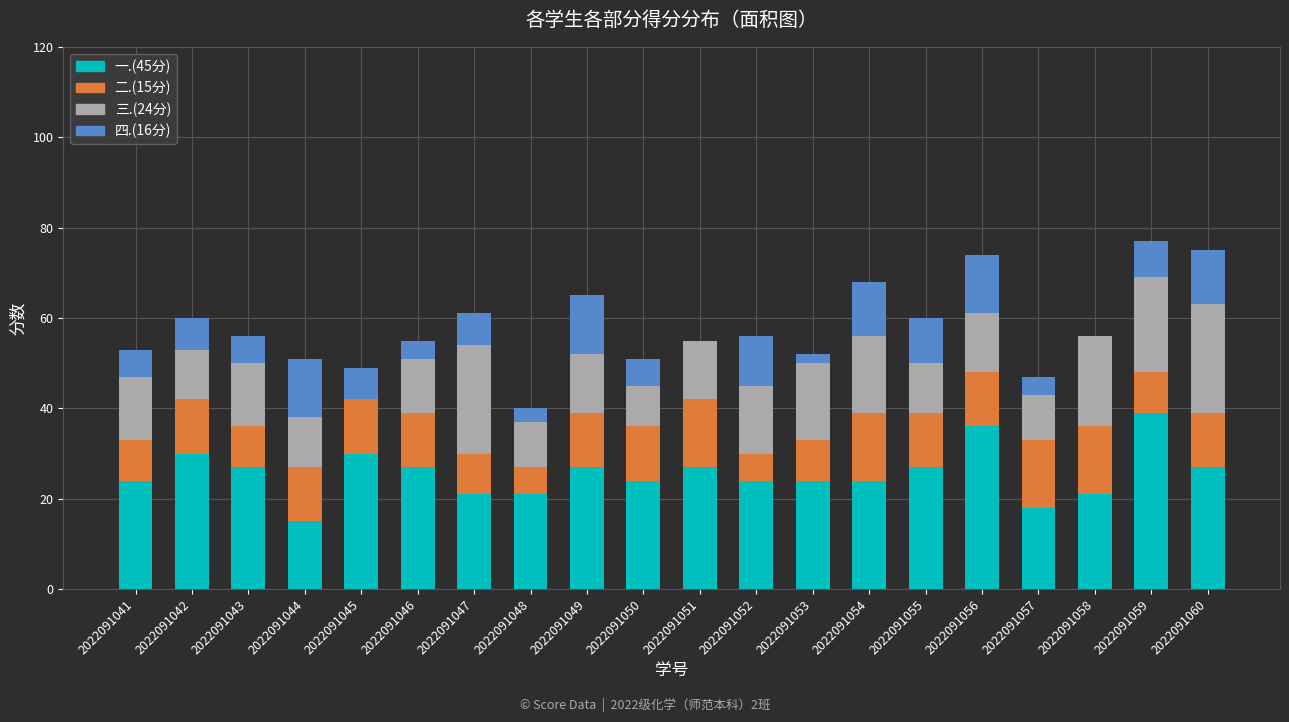

What is the sum of all 一.(45分) values?

513